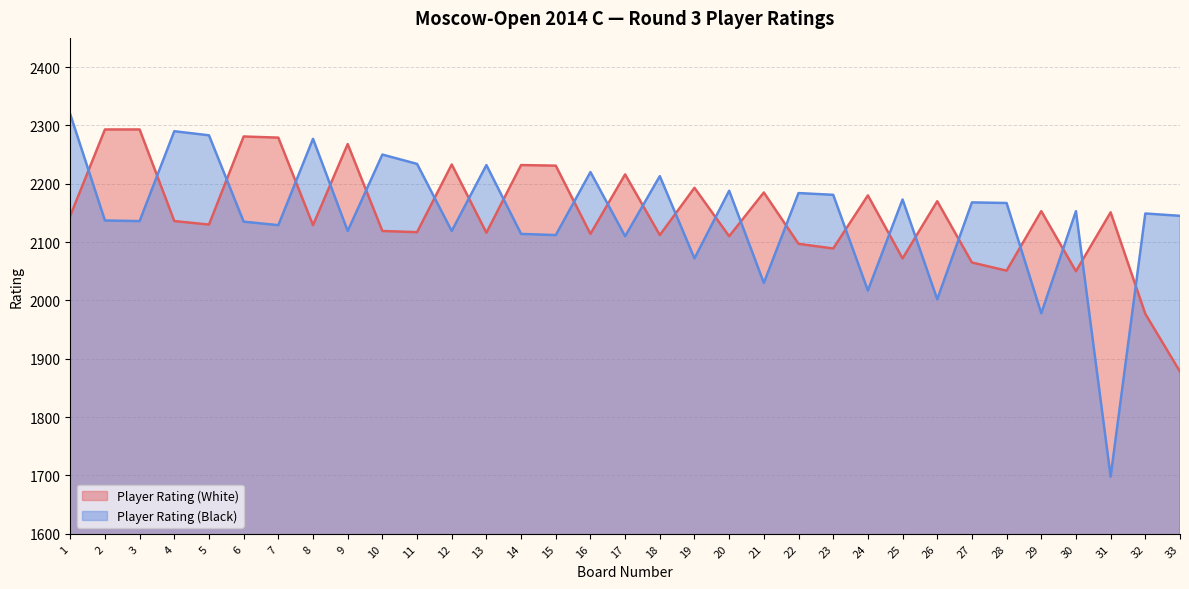

What is the approximate value of Player Rating (White) at 6, to the nearest 10?

2280